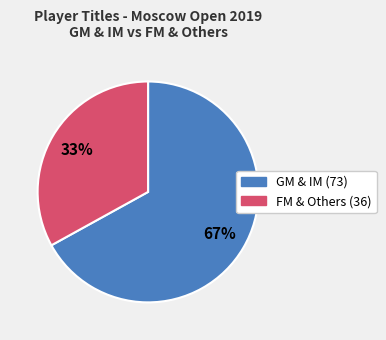

To the nearest percent, what is the average slice percentage?

50%